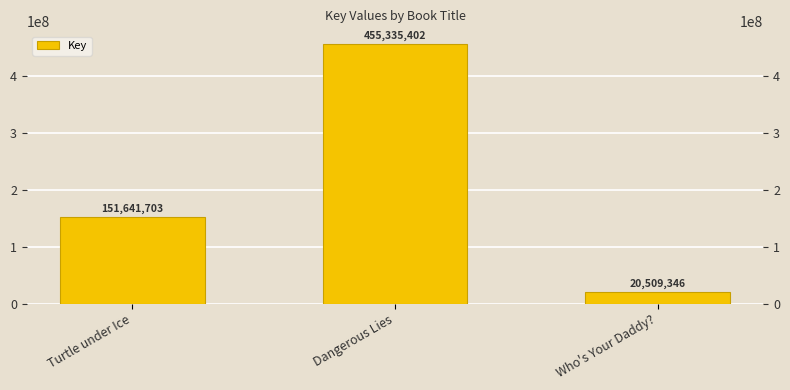

What is the difference between the maximum and second lowest values?

303693699